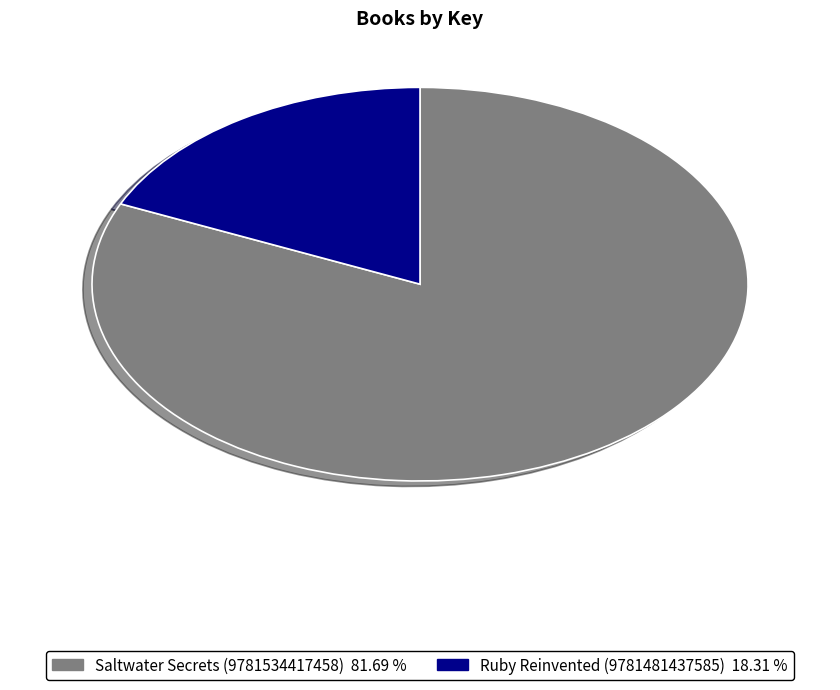

True or false: Saltwater Secrets (9781534417458) accounts for 67% of the total.

False